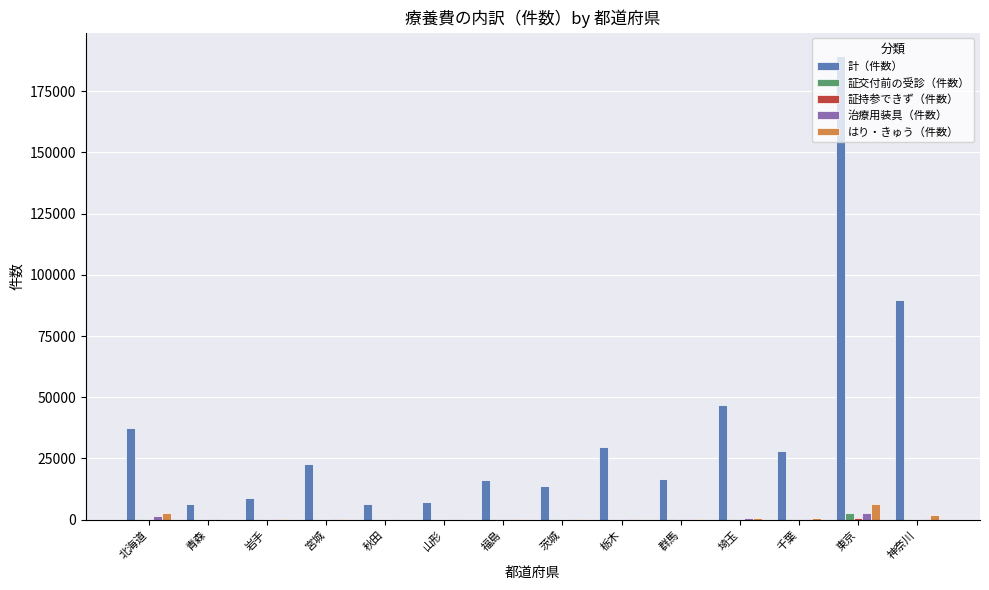

Which category has the highest value across all series?

東京